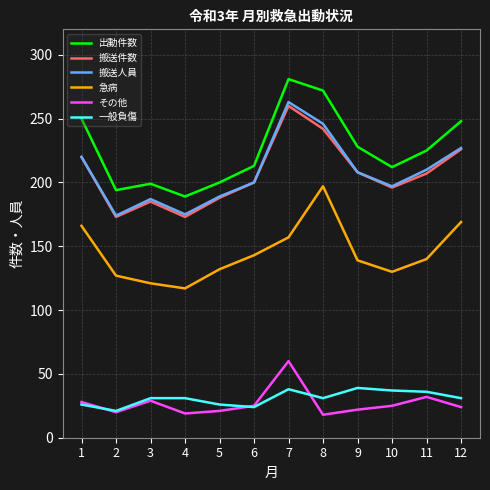

What is the total value across all series at 11?

850